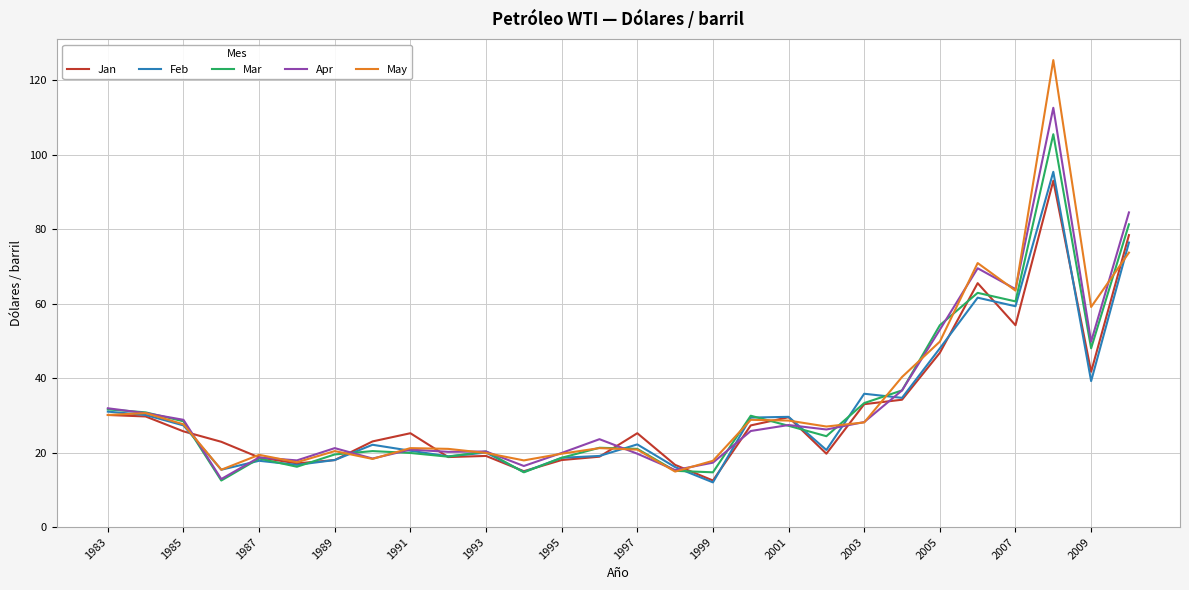

What is the greatest value displayed?

125.4